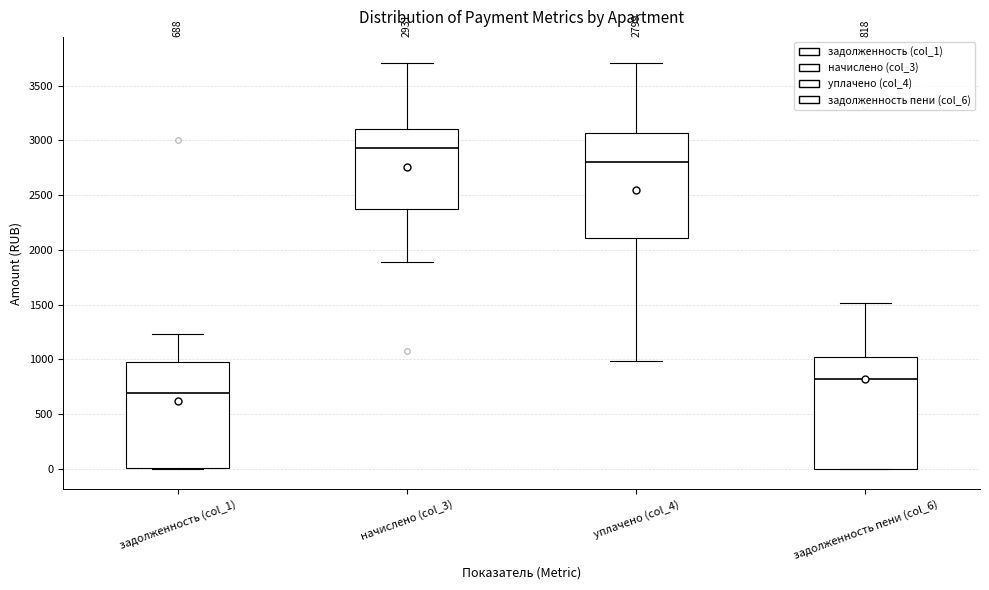

Which box has the highest median line?

начислено (col_3)